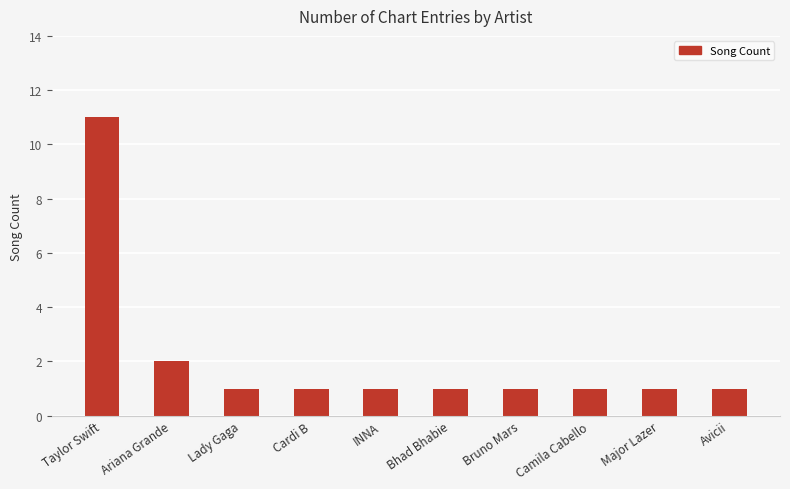

What is the difference between the values at Ariana Grande and Taylor Swift?

9